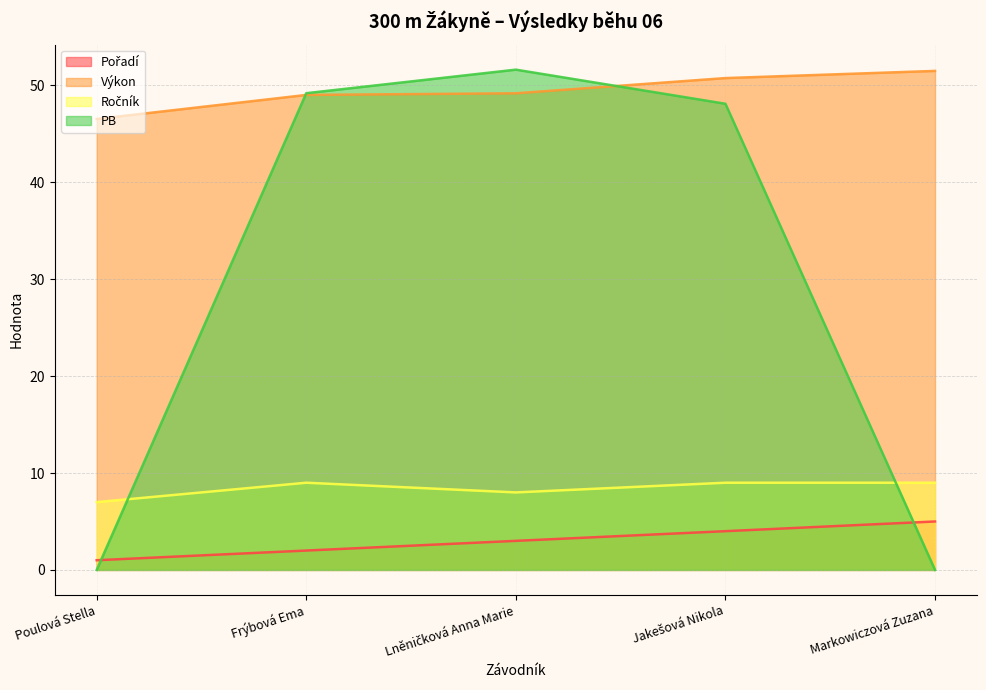

True or false: Výkon and PB intersect in this chart.

True